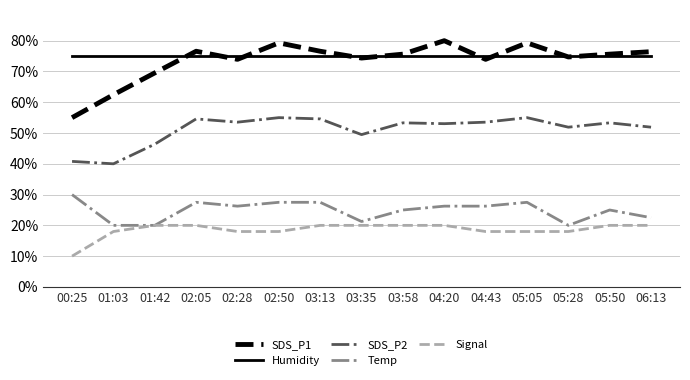

Is the value of Humidity at 05:28 greater than the value of SDS_P1 at 01:03?

Yes